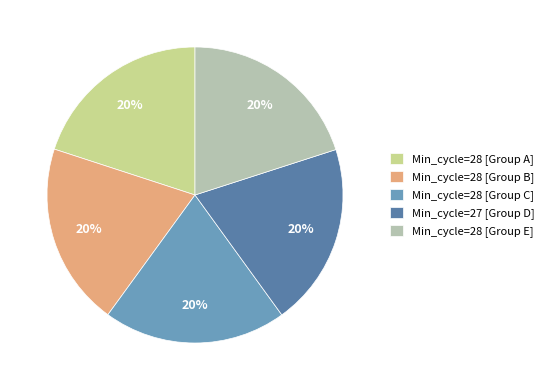

What is the ratio of the value at Min_cycle=28 [Group B] to the value at Min_cycle=27 [Group D]?

1.0